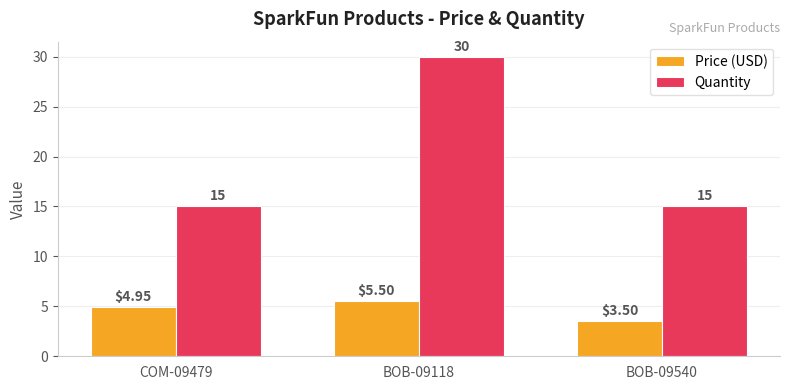

Which series has the largest total across all categories?

Quantity